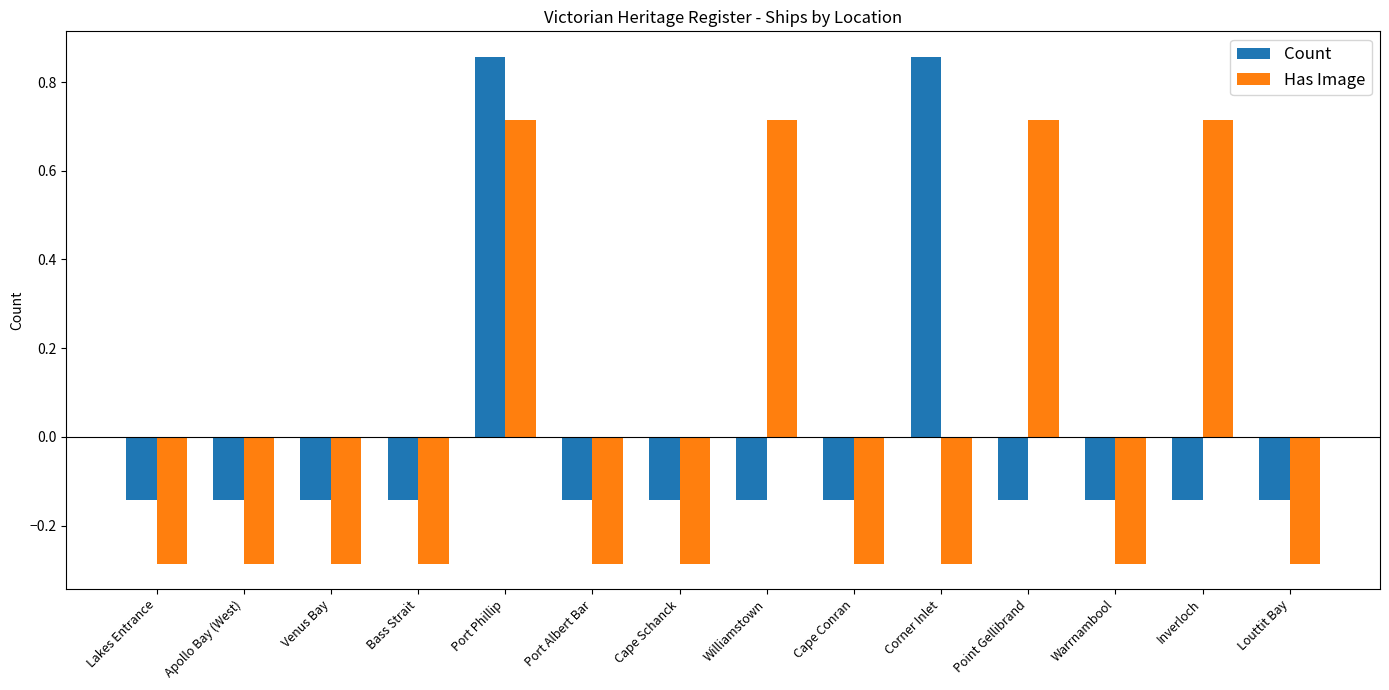

At Cape Conran, list the series in order from largest to smallest.

Count, Has Image